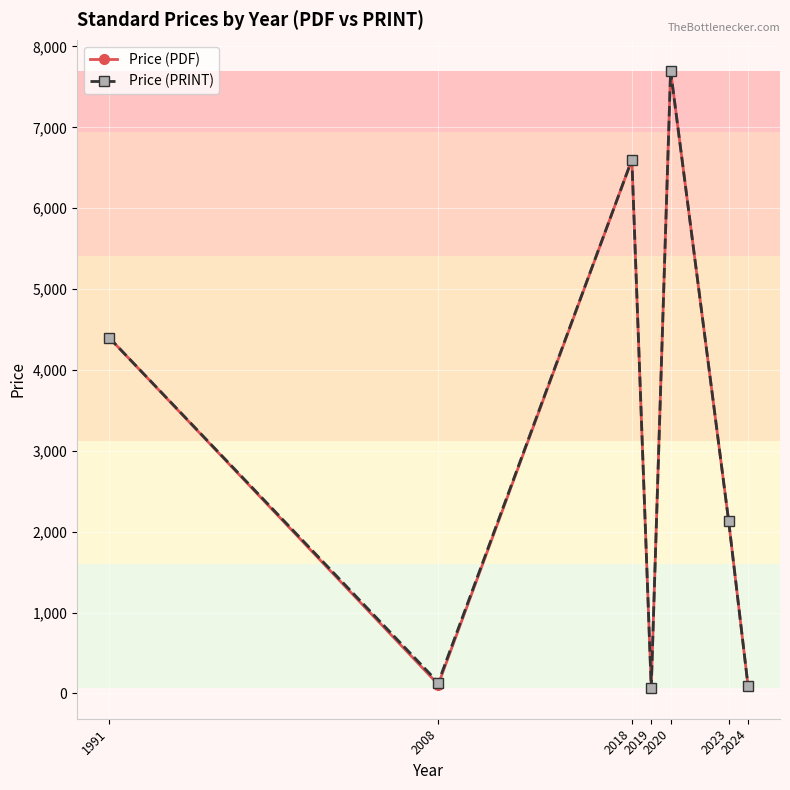

At how many categories does at least one series exceed 3346?

3